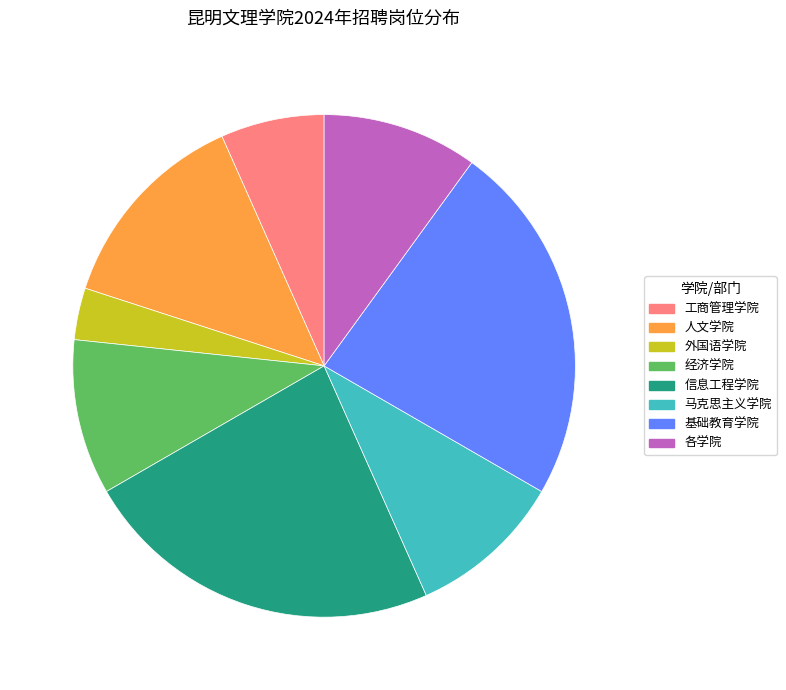

What is the smallest slice in the pie chart?

外国语学院